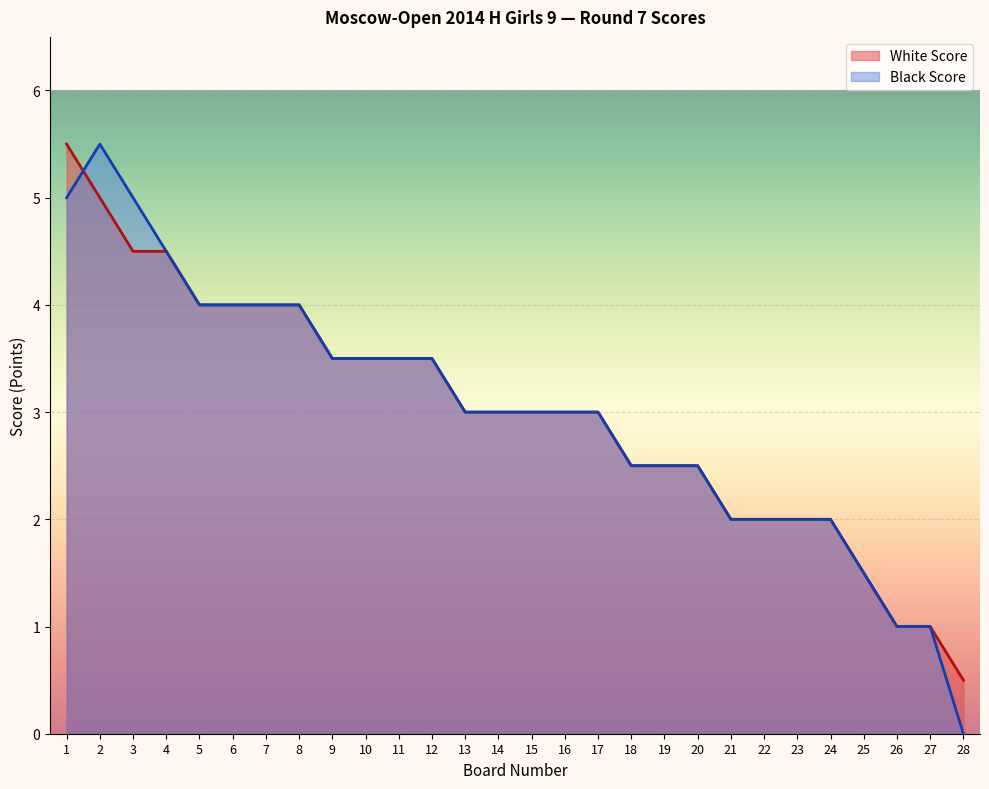

The White Score series shows 6.1 at 8. True or false?

False